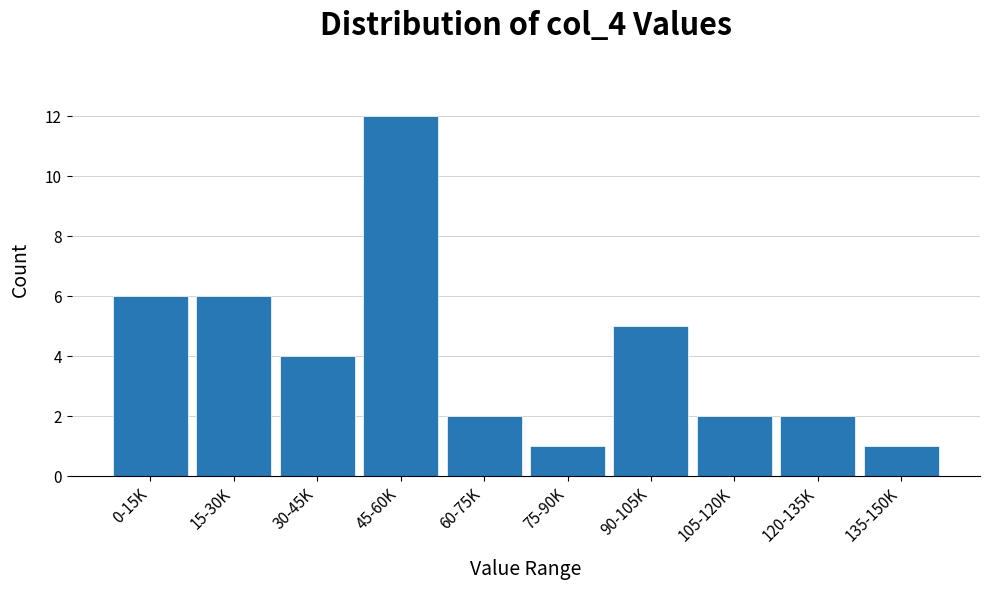

Reading left to right, transcribe all the data shown in this chart.

0-15K=6	15-30K=6	30-45K=4	45-60K=12	60-75K=2	75-90K=1	90-105K=5	105-120K=2	120-135K=2	135-150K=1